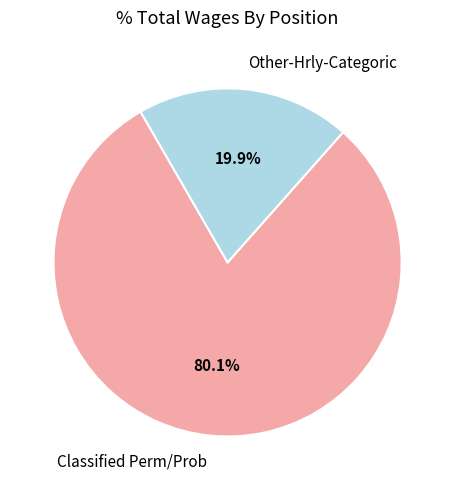

Approximately how many times larger is the value at Classified Perm/Prob compared to Other-Hrly-Categoric?

4.0